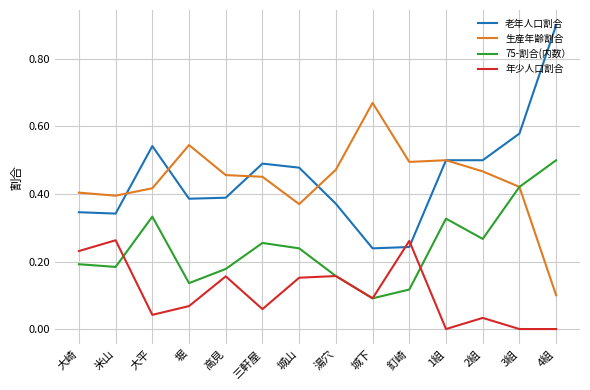

Between which two adjacent categories do 年少人口割合 and 75-割合(内数） first intersect?

米山 and 大平